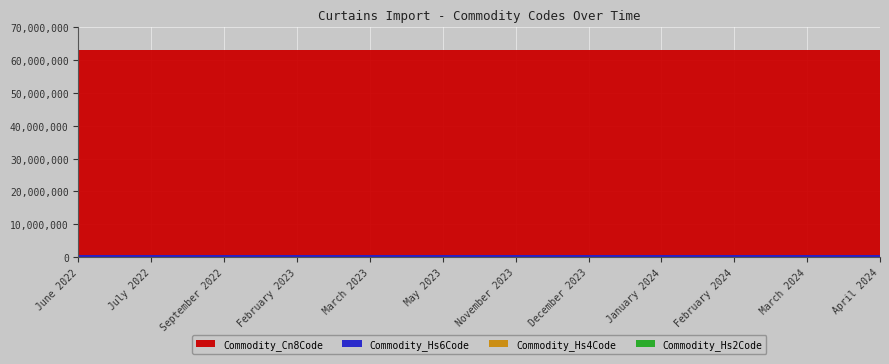

What is the sum of all Commodity_Hs6Code values?

7564788